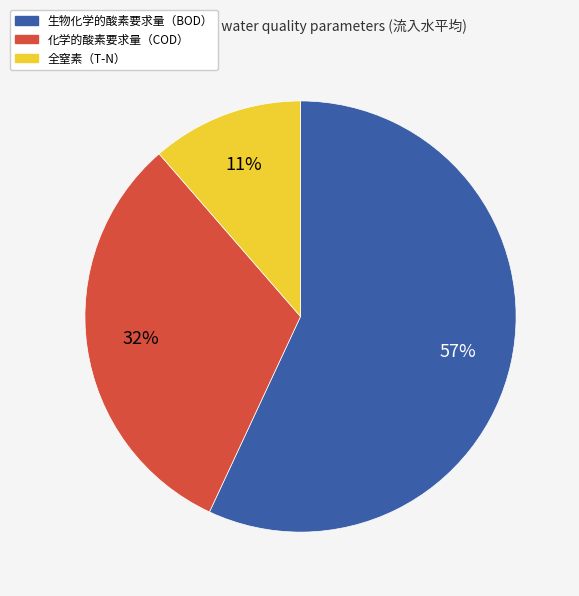

To the nearest percent, what is the combined percentage of 生物化学的酸素要求量（BOD） and 化学的酸素要求量（COD）?

89%